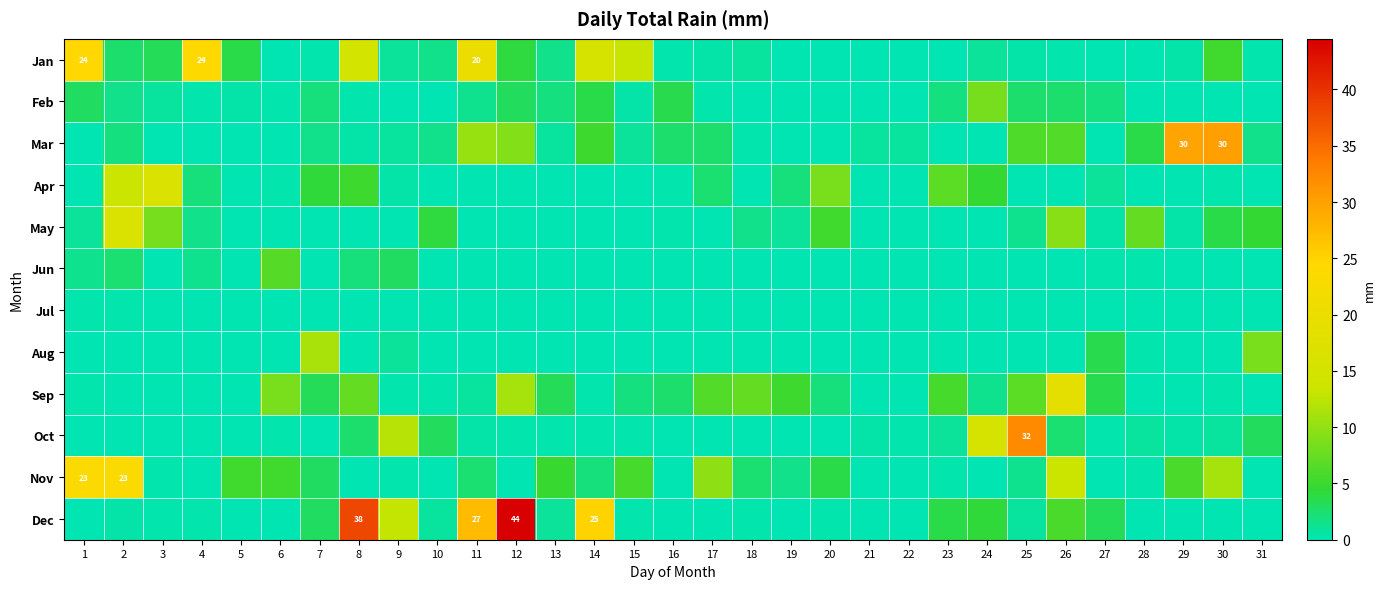

At how many categories does at least one series exceed 9?

17